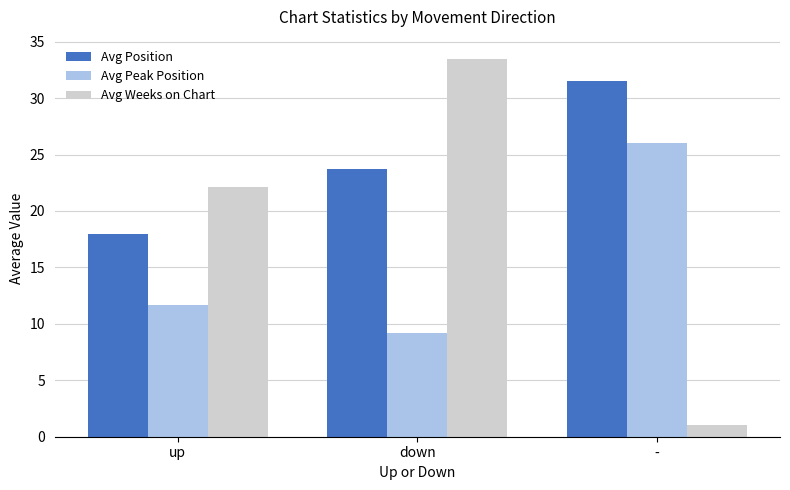

Which series has the largest range (max minus min)?

Avg Weeks on Chart